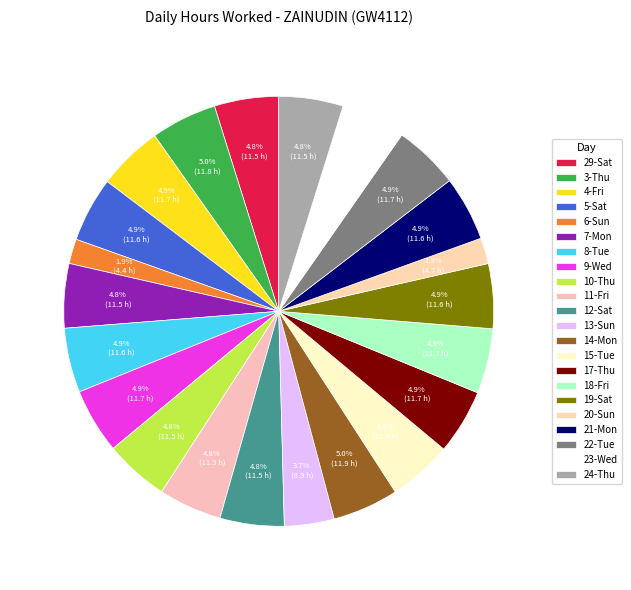

What is the largest slice in the pie chart?

14-Mon